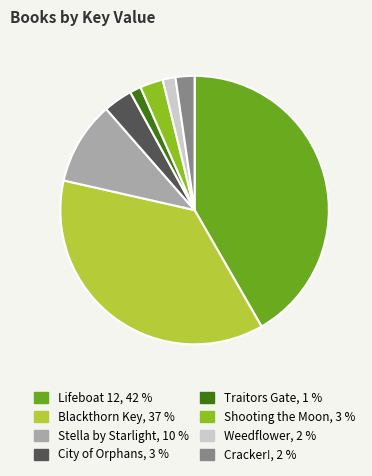

Combined, do Blackthorn Key and Cracker! account for over 50%?

No